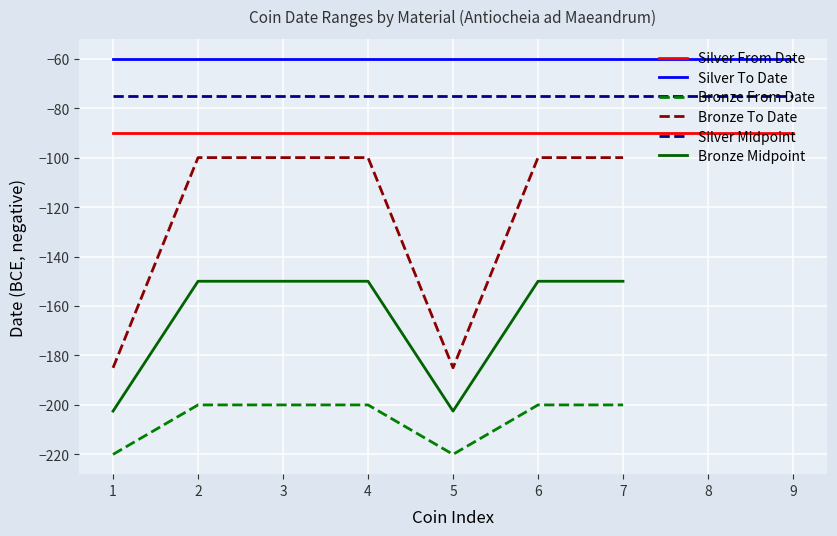

What is the smallest value displayed?

-220